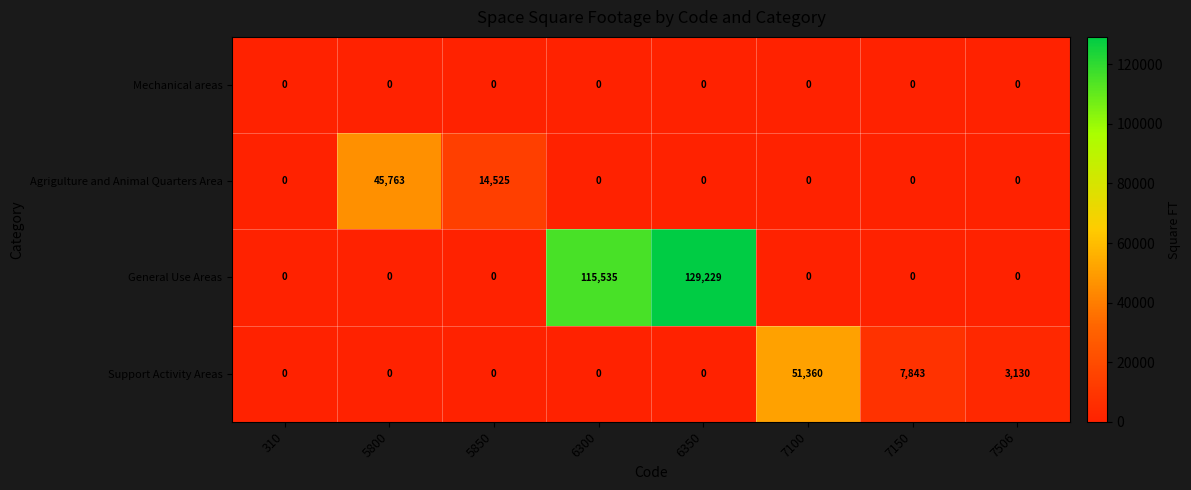

At which category is the sum across all series the highest?

6350